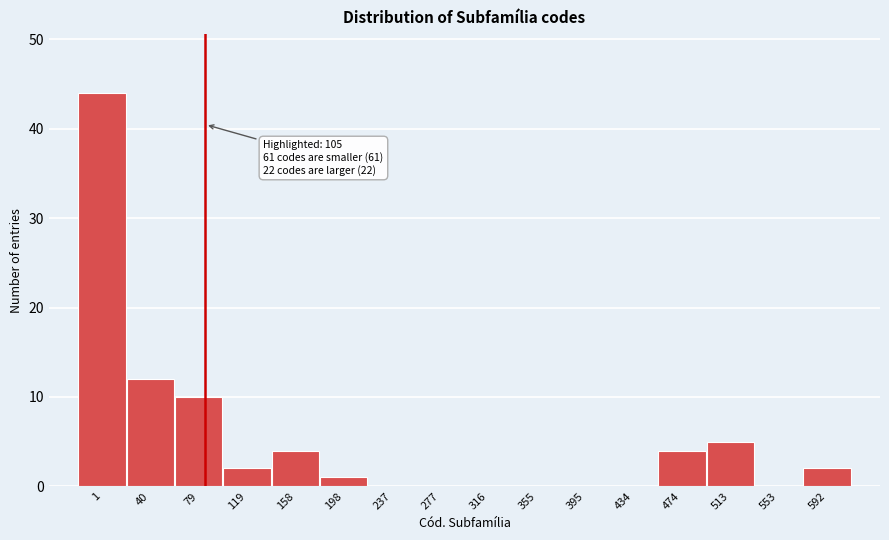

Reading left to right, what are all the values shown in this chart?

1=44	40=12	79=10	119=2	158=4	198=1	237=0	277=0	316=0	355=0	395=0	434=0	474=4	513=5	553=0	592=2